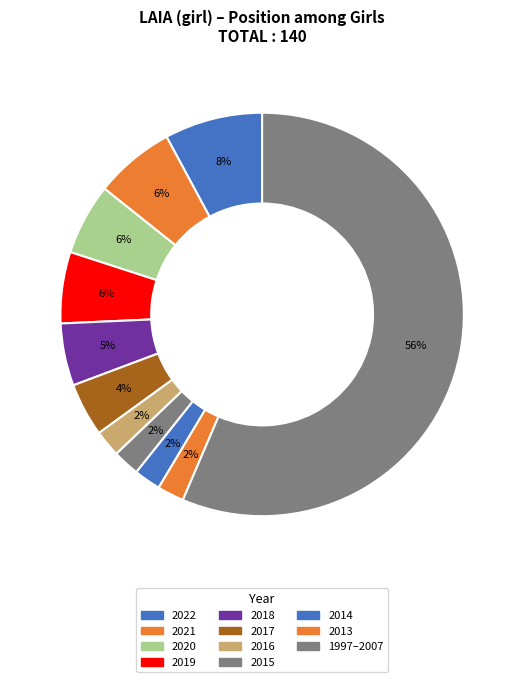

Count the number of slices in the pie.

11